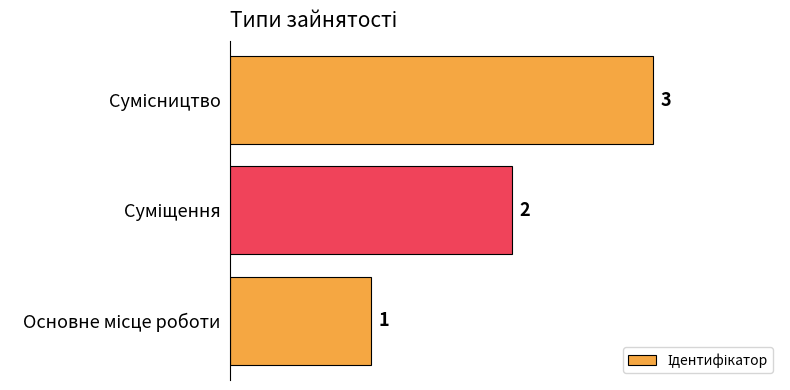

What is the sum of all values?

6